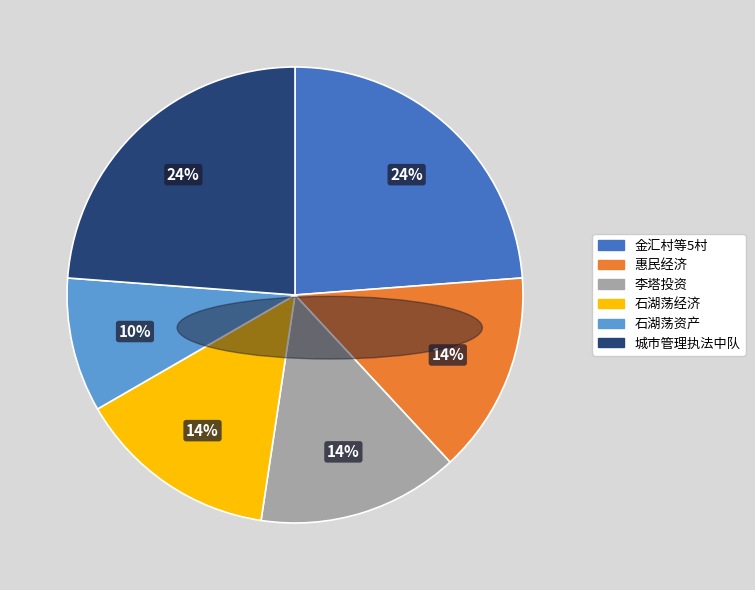

To the nearest percent, what is the average slice percentage?

17%